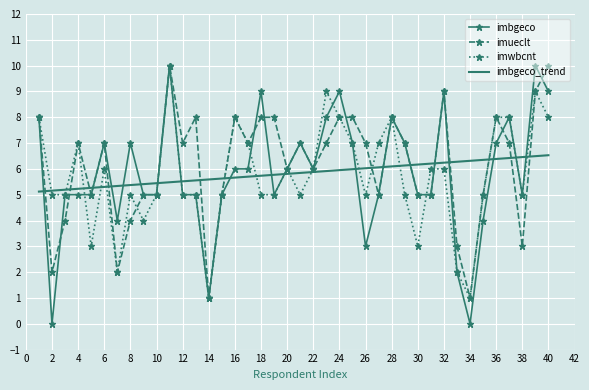

What are all the series names shown in the legend?

imbgeco, imueclt, imwbcnt, imbgeco_trend